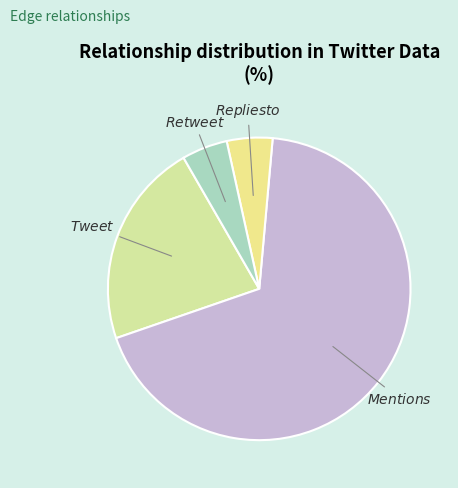

Which slice represents more than half of the pie?

Mentions